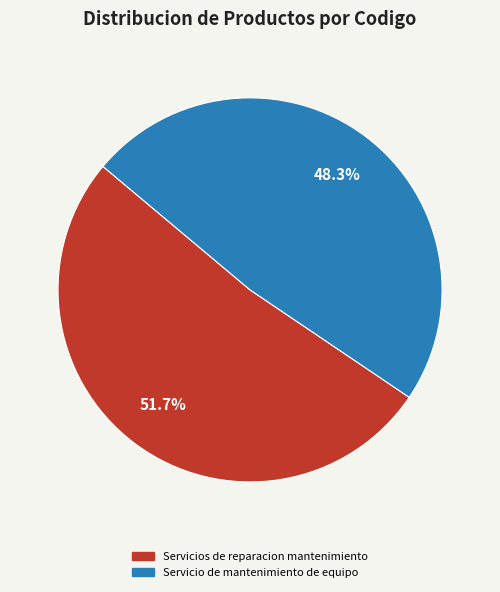

Approximately how many times larger is the value at Servicio de mantenimiento de equipo compared to Servicios de reparacion mantenimiento?

0.9